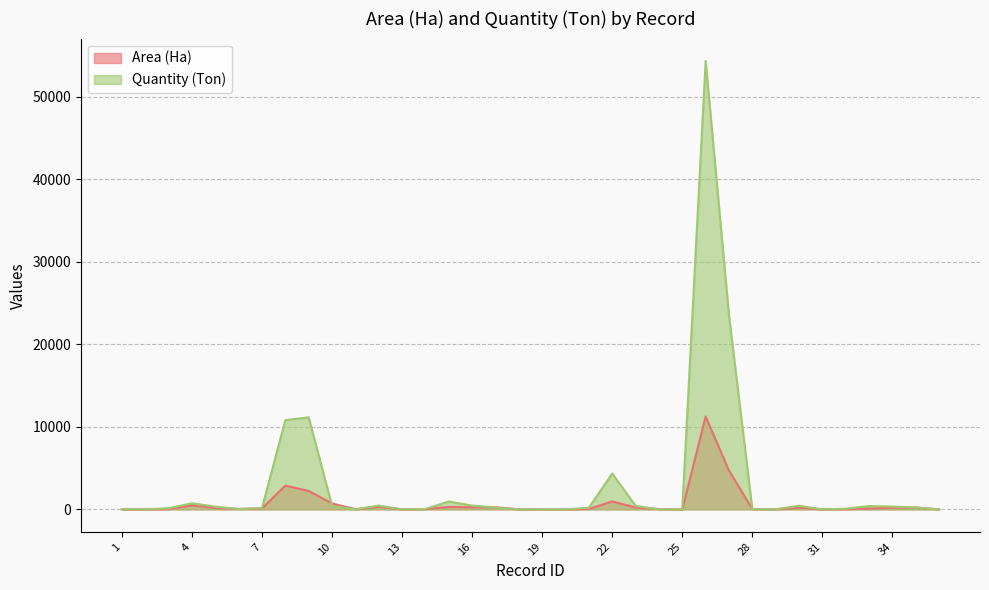

Reading left to right, extract all data points from this chart.

Area (Ha): 10	0	44	493	173	64	105	2884	2230	718	18	311	0	32	291	260	252	12	0	0	60	965	223	35	11	11253	4700	31	18	210	0	38	95	200	229	2
Quantity (Ton): 46	0	143	734	341	43	160	10804	11150	417	9	464	0	46	957	463	217	11	0	0	201	4348	426	10	4	54306	23505	11	12	440	0	88	401	340	229	1